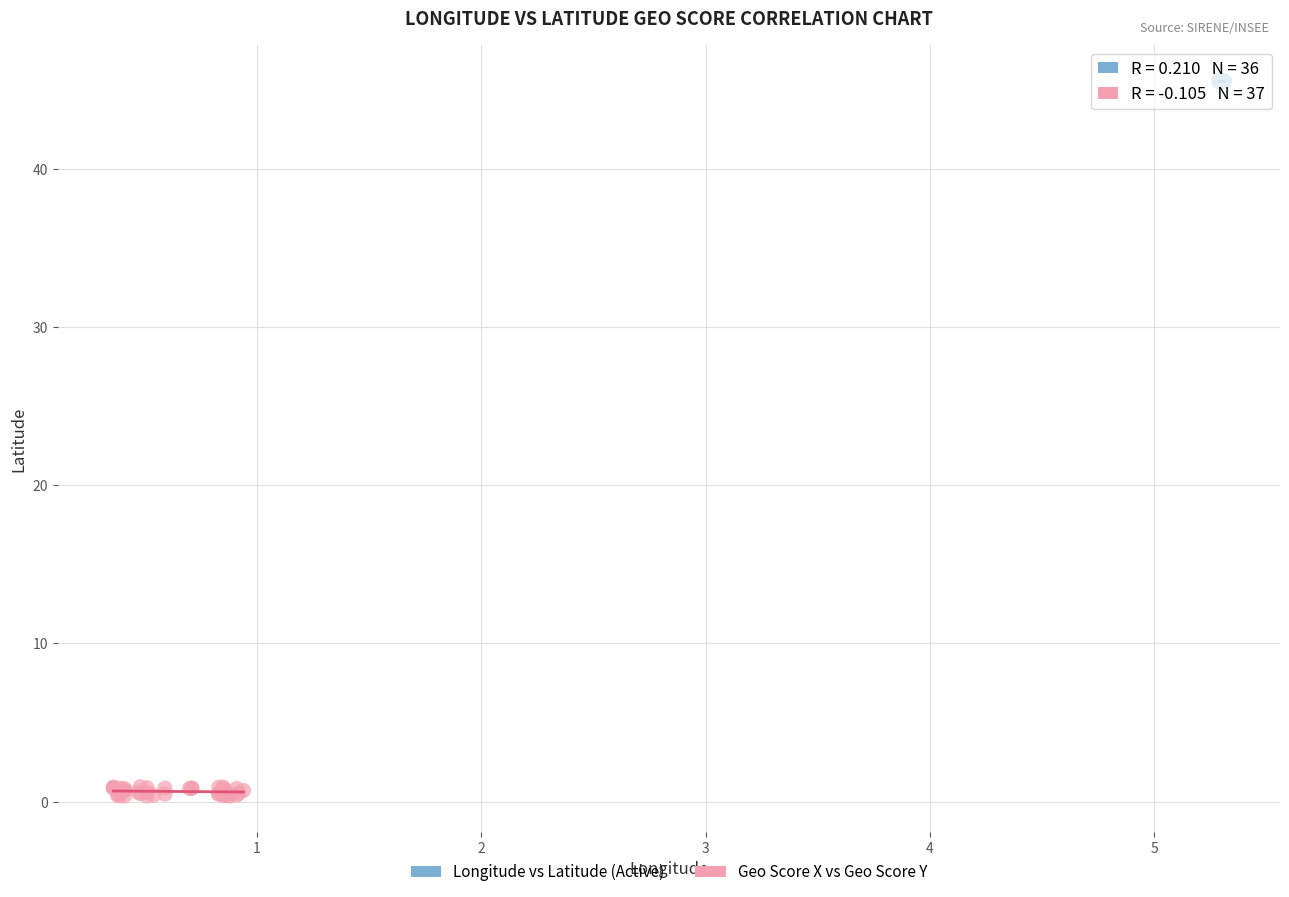

Which series contains the highest Y value?

Longitude vs Latitude (Active)